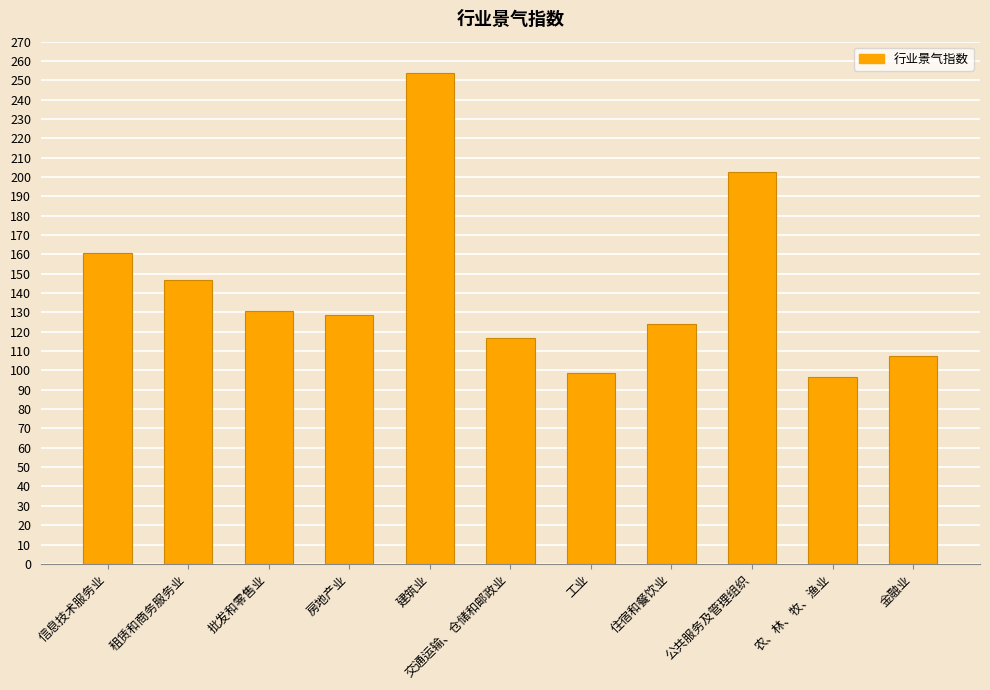

What is the sum of all values?

1567.1